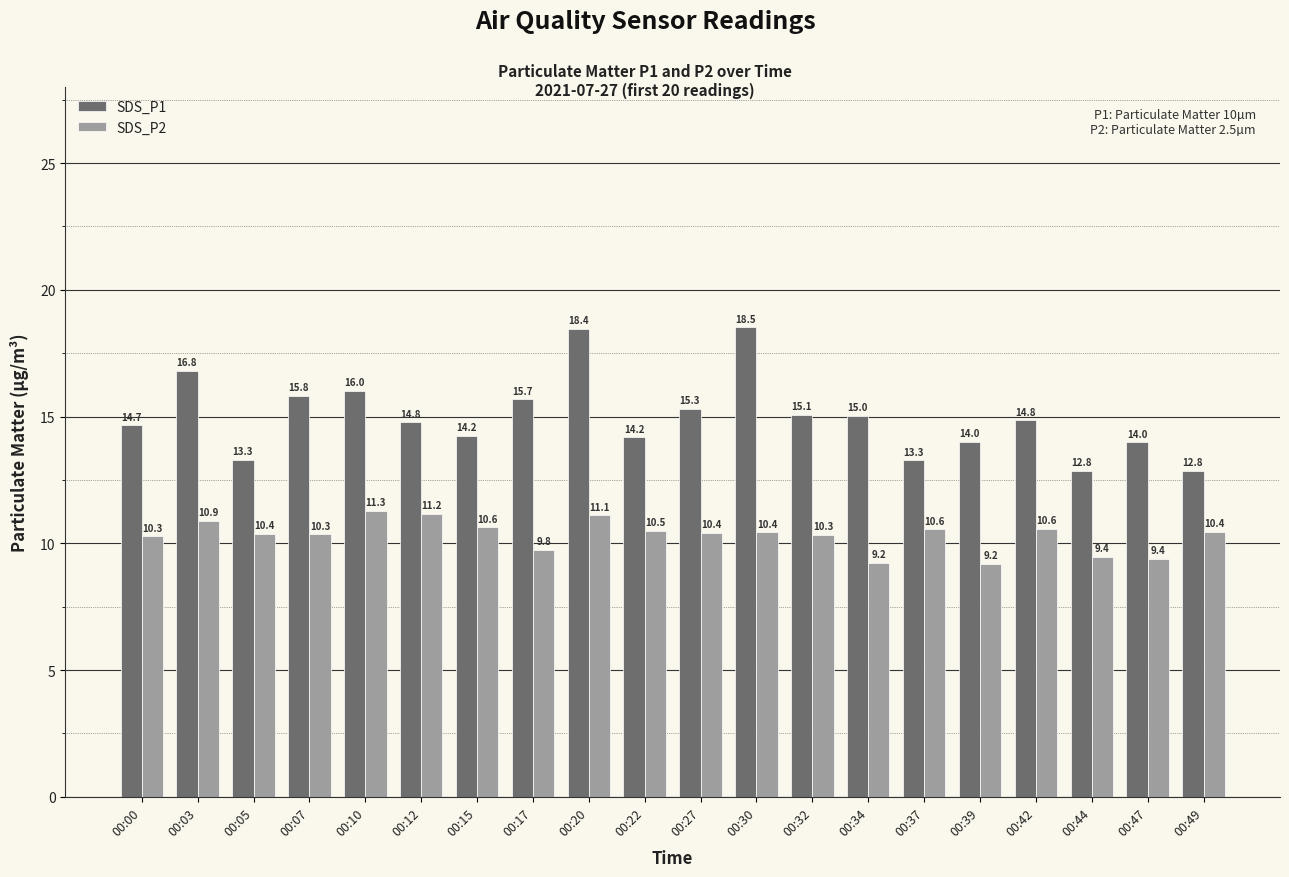

Which series has the largest total across all categories?

SDS_P1